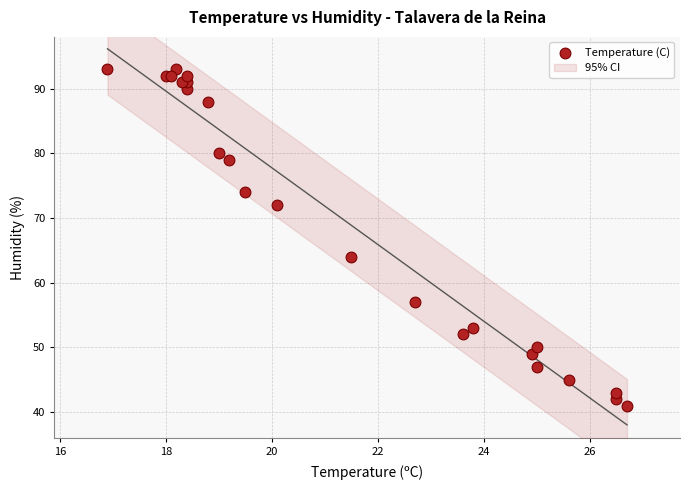

What Y value in the scatter plot is closest to 67?

64